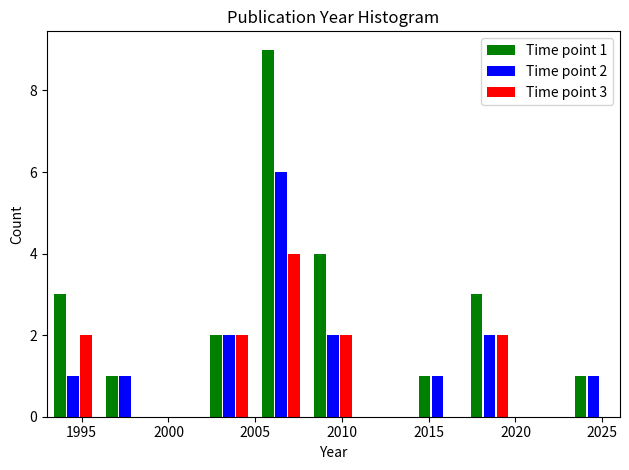

In the Time point 2 series, which range on the x-axis has the tallest bar?

2005 to 2008